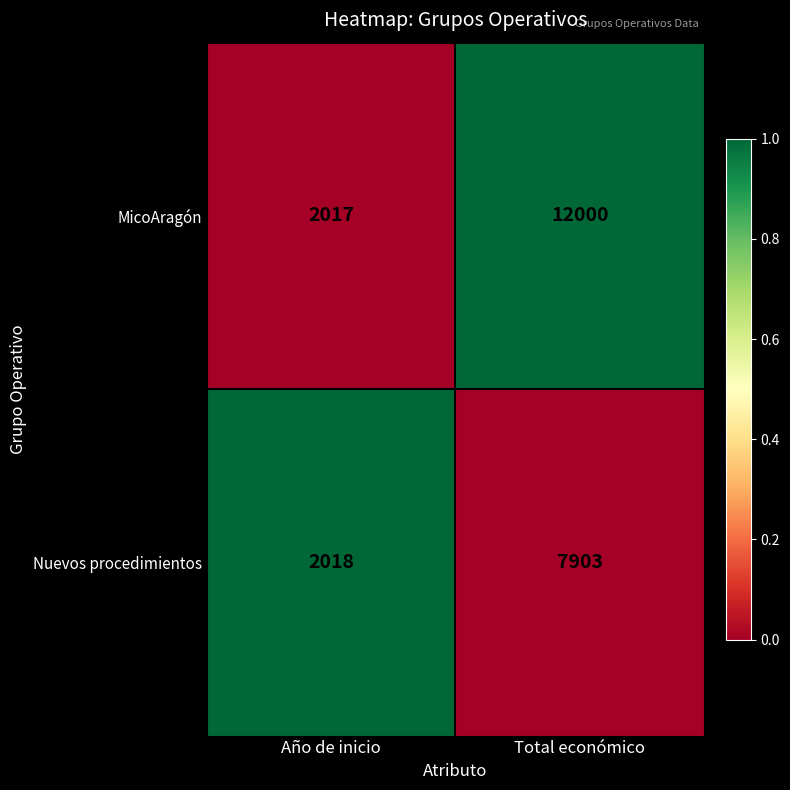

Reading right to left, what are all the values shown in this chart?

MicoAragón: 12000	2017
Nuevos procedimientos: 7903	2018